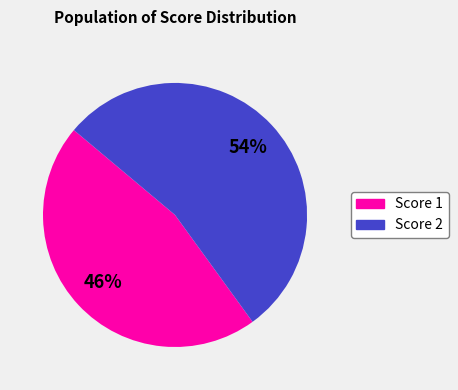

To the nearest percent, what is the average slice percentage?

50%